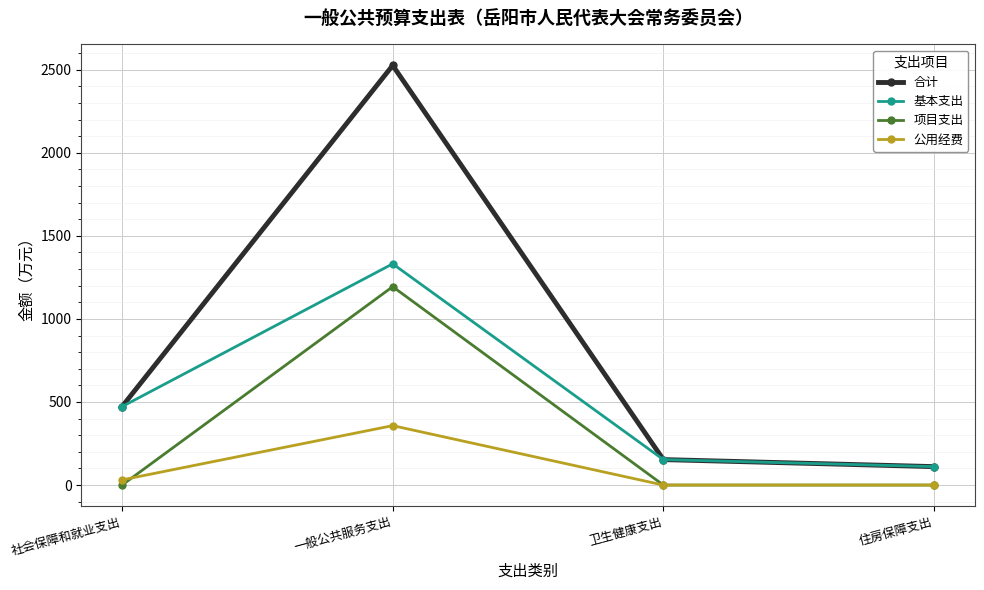

Count the 项目支出 values in the range 0 to 1194.

4